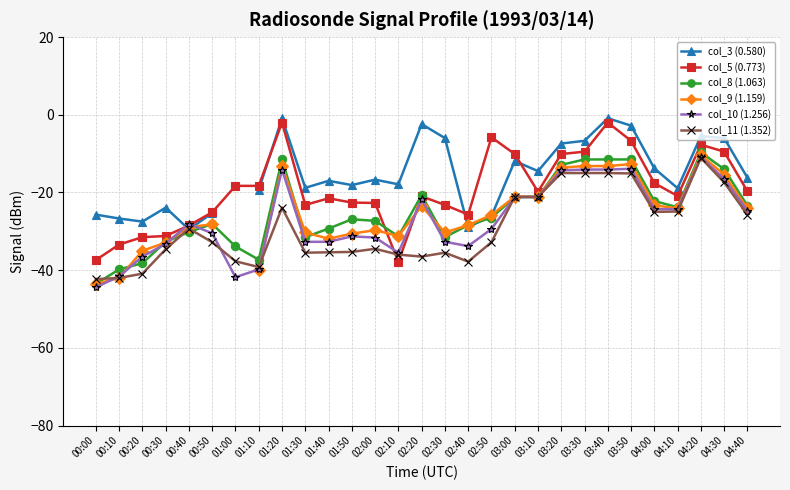

What is the average value of the col_11 (1.352) series?

-29.3